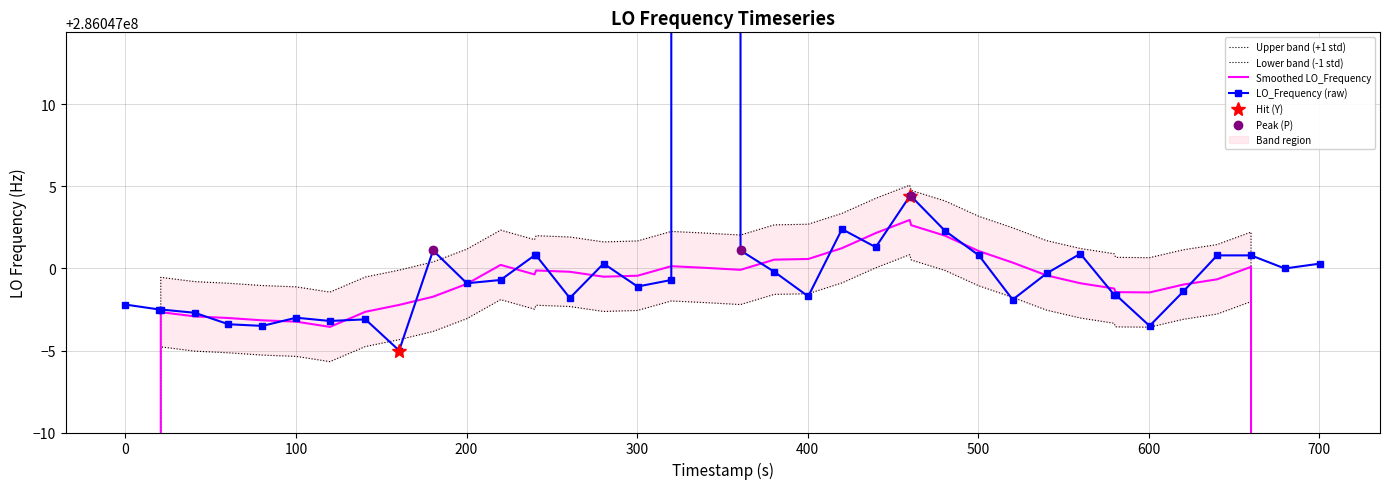

What is the smallest value displayed?

286046995.0